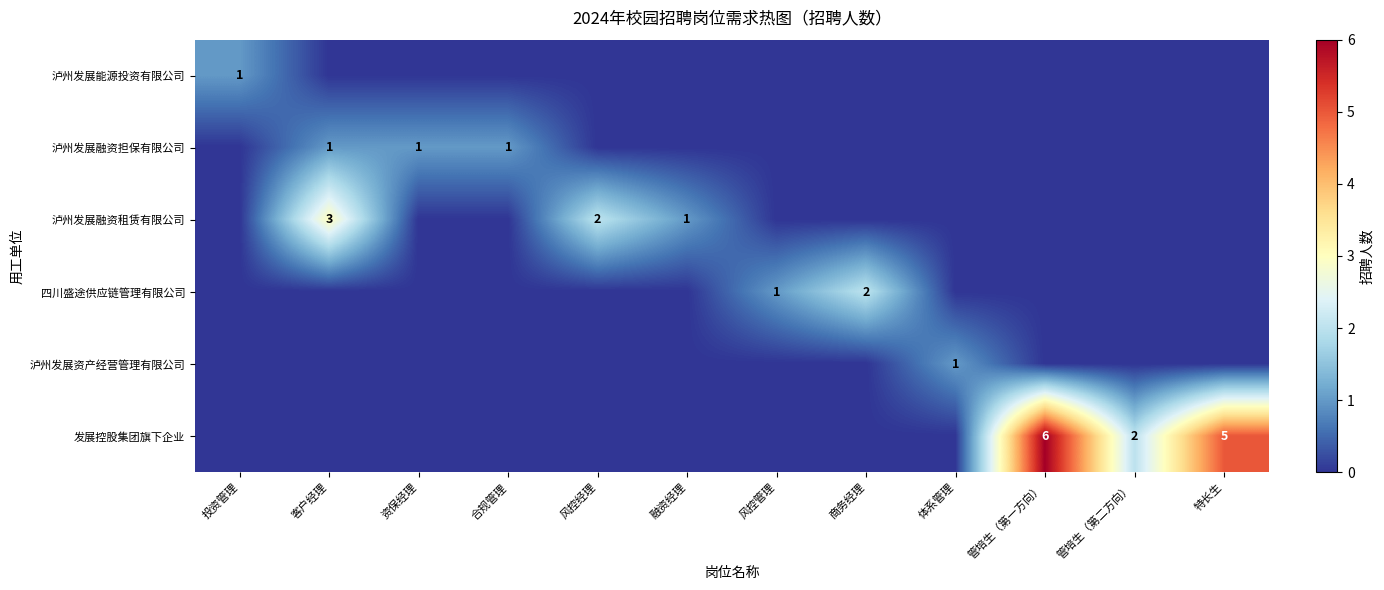

The value of 泸州发展融资担保有限公司 at 合规管理 is 0. True or false?

False